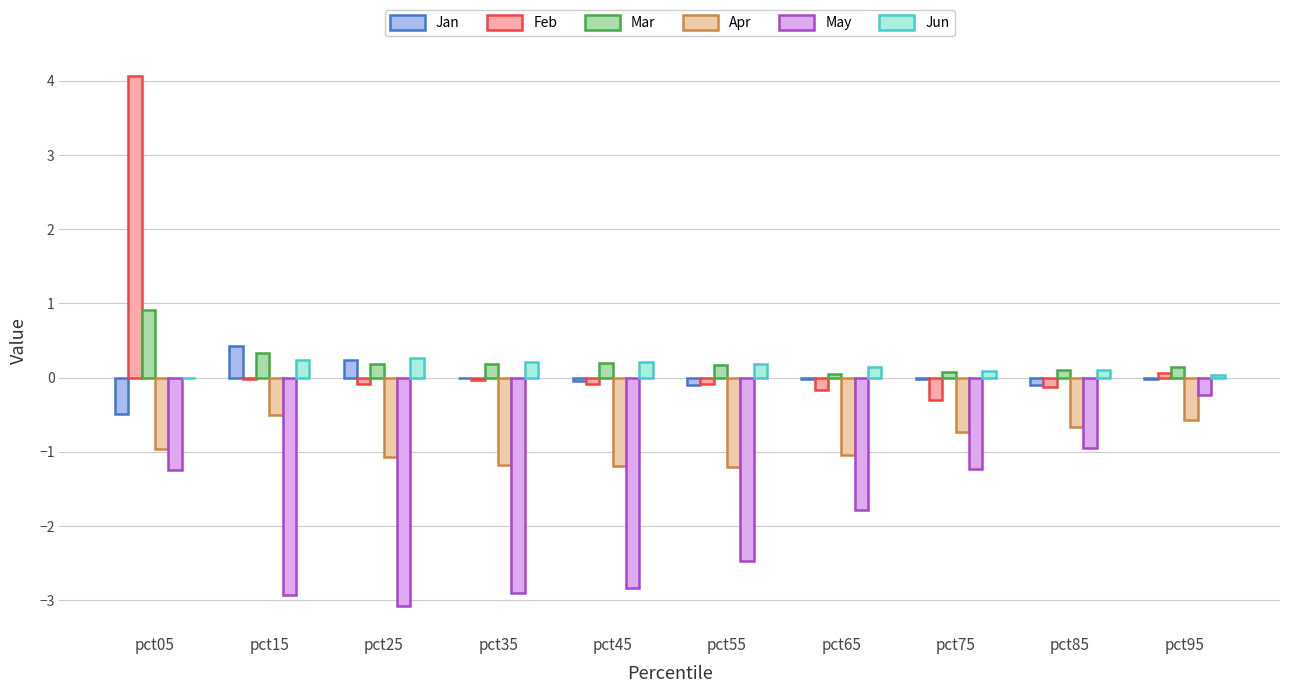

Which has a higher value, pct15 or pct05?

pct15